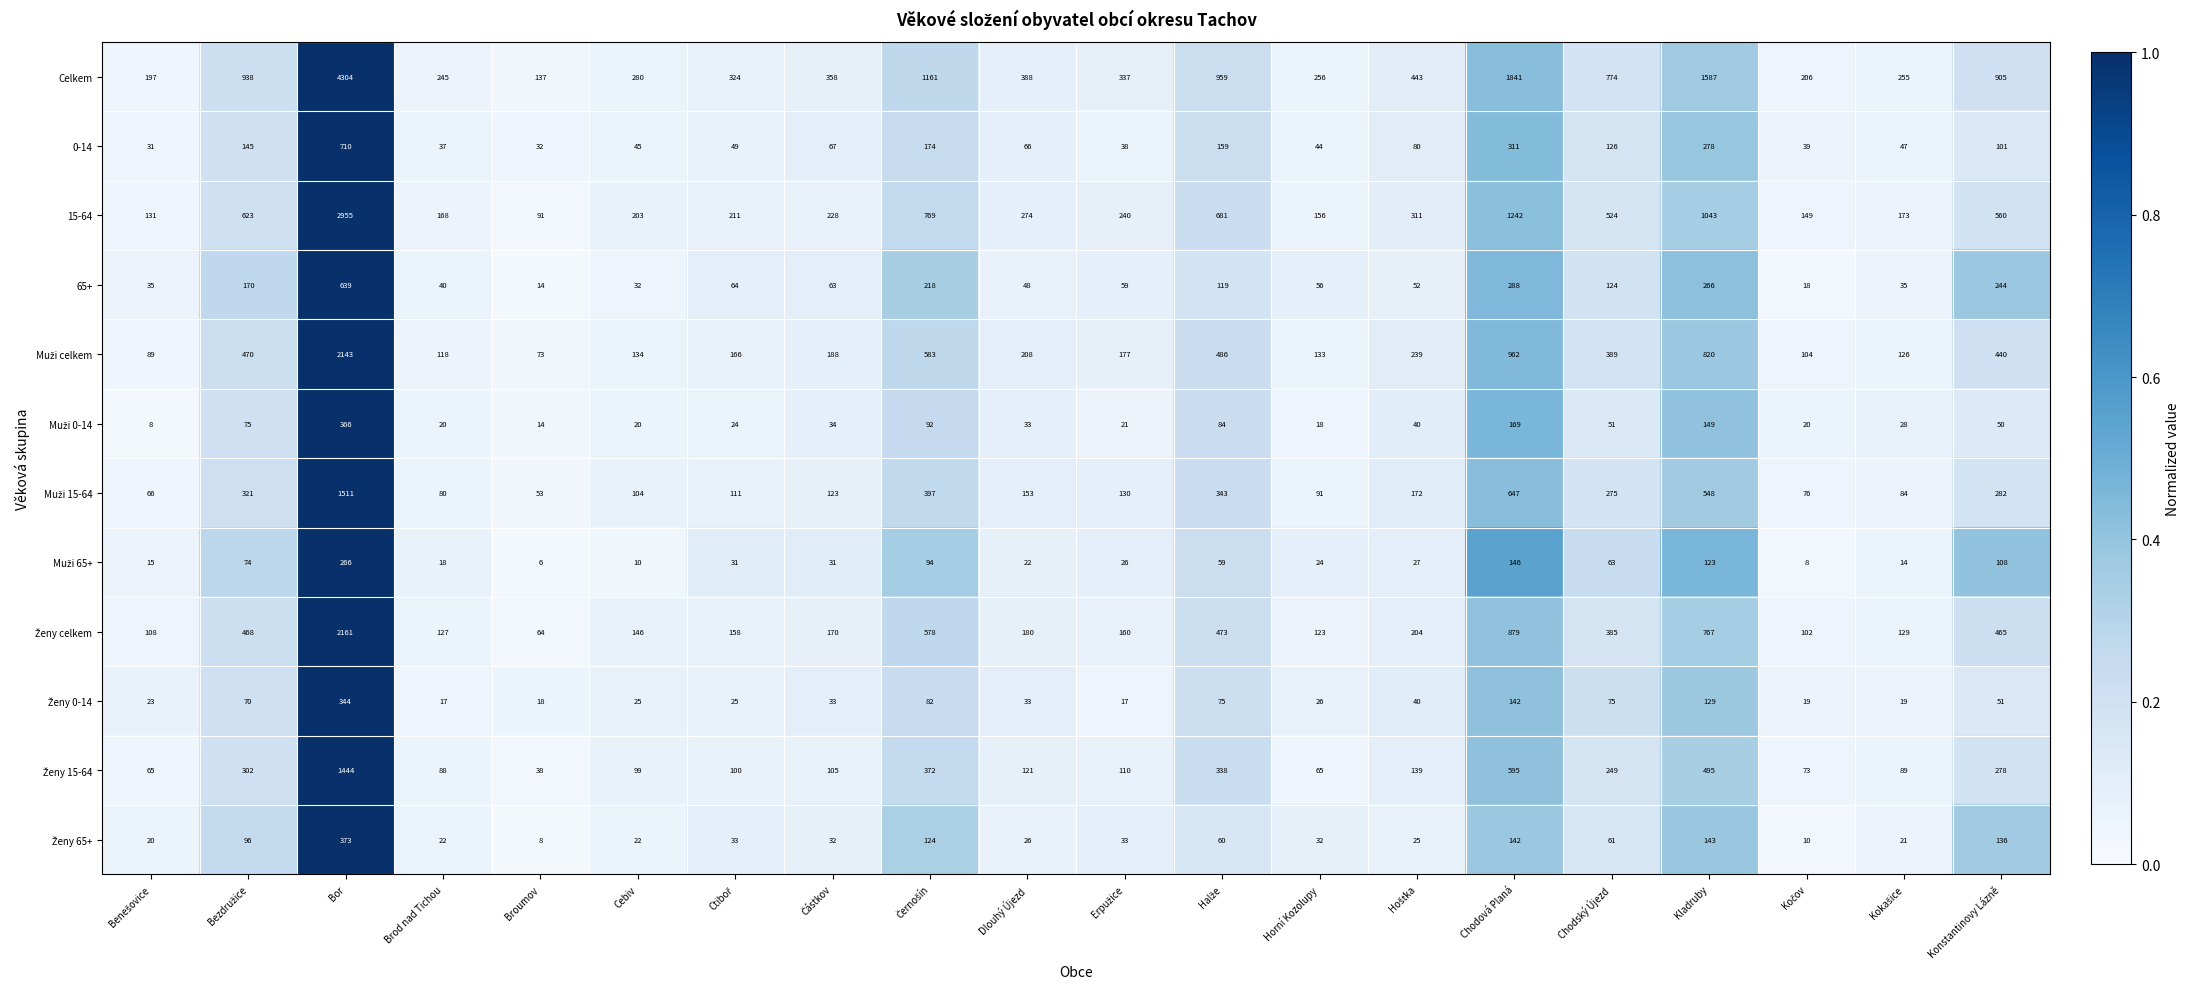

Which category has the lowest value in the 65+ series?

Broumov